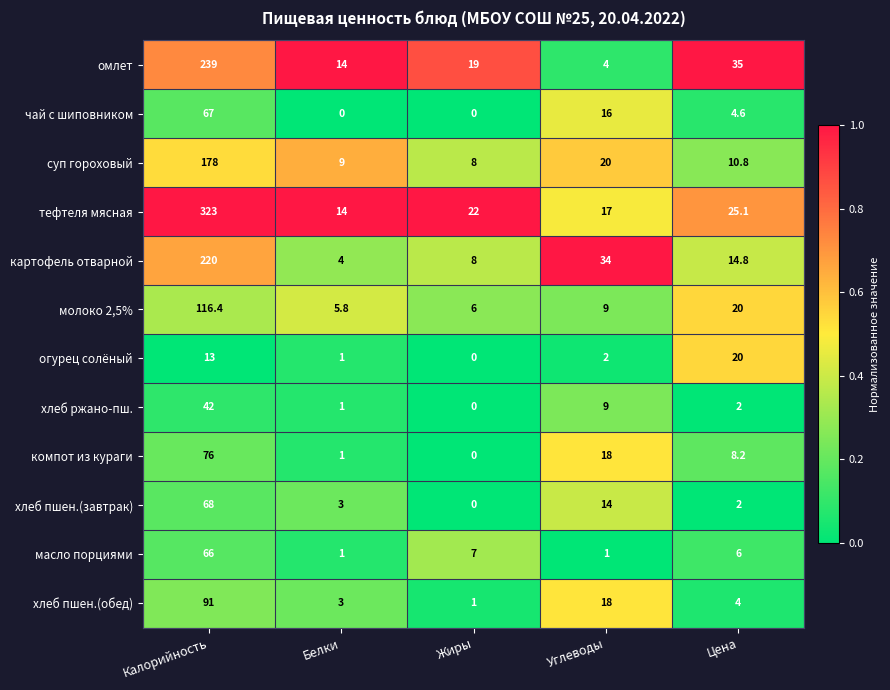

At which category is the sum across all series the highest?

Калорийность